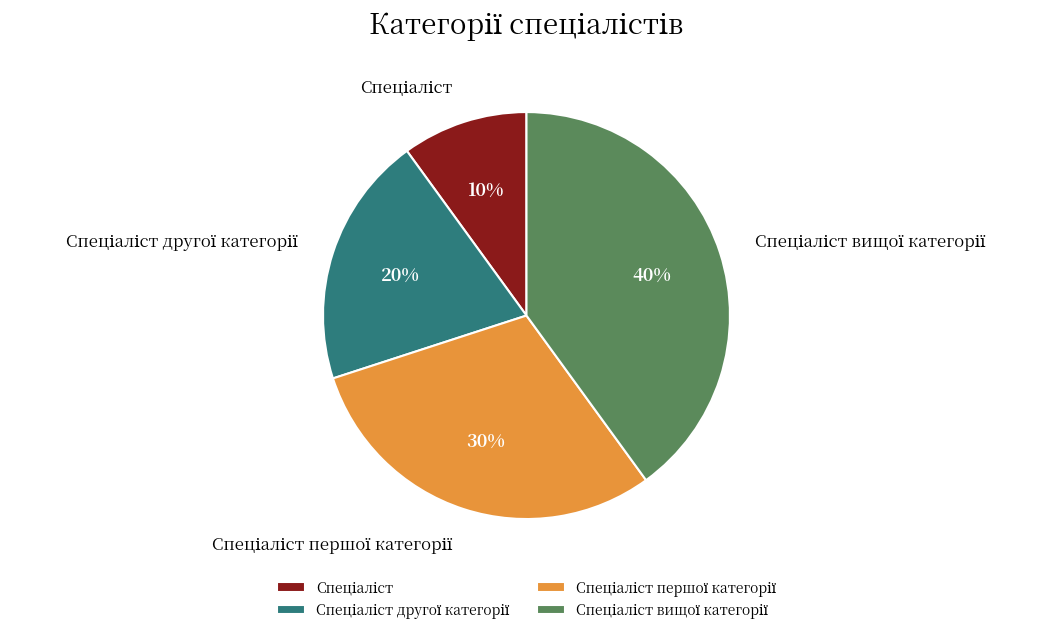

To the nearest percent, what is the average slice percentage?

25%